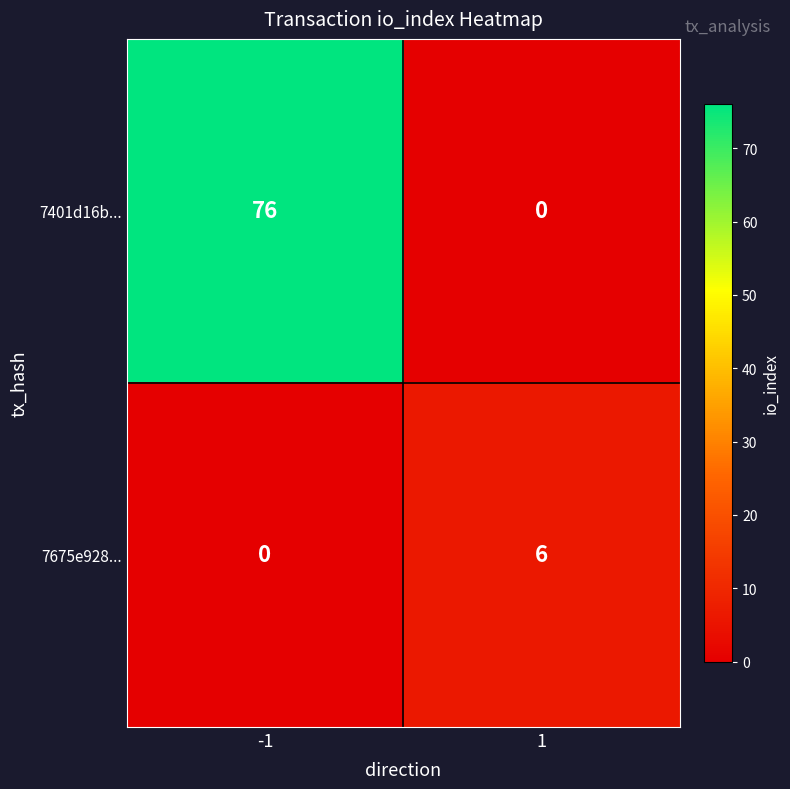

What is the maximum value for 7675e928...?

6